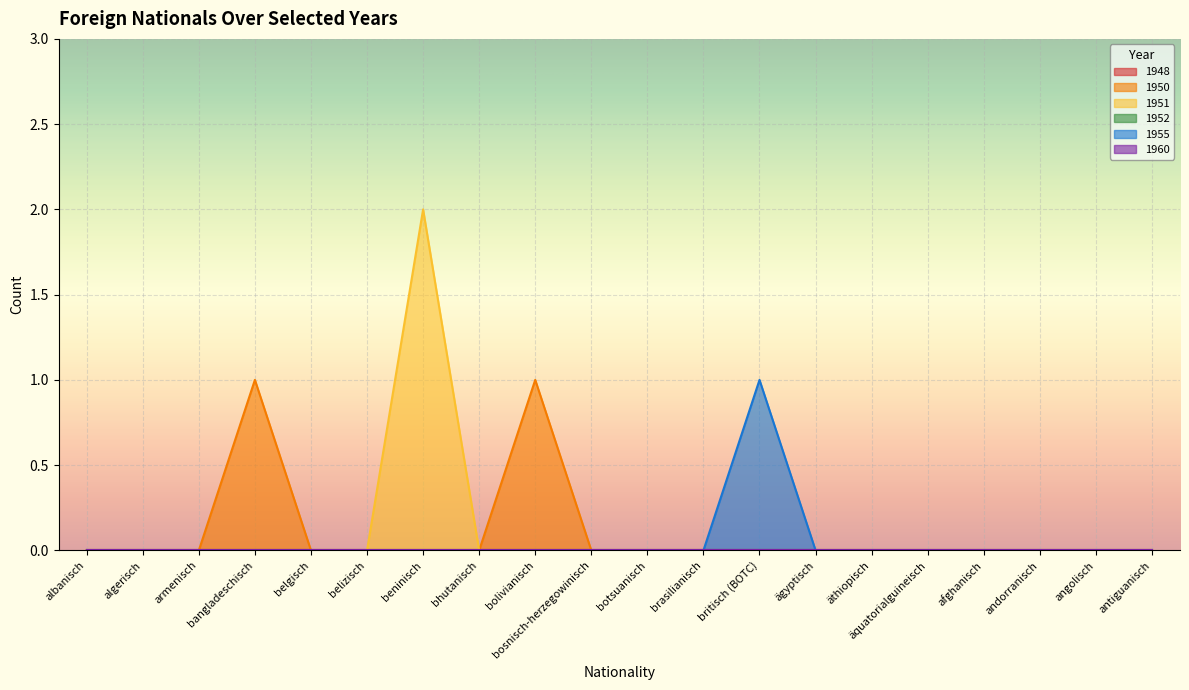

Is it true that 1950 equals 0 at brasilianisch?

False